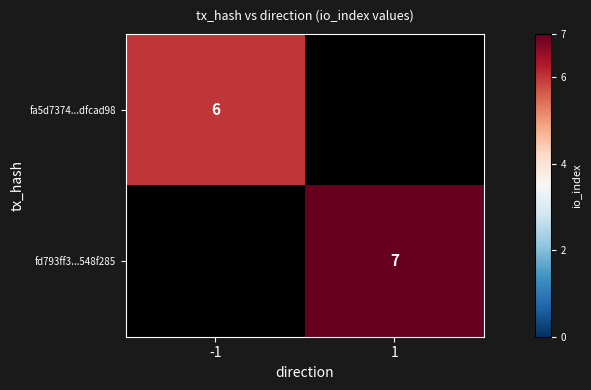

True or false: fa5d7374...dfcad98 has a value of 10 at -1.

False